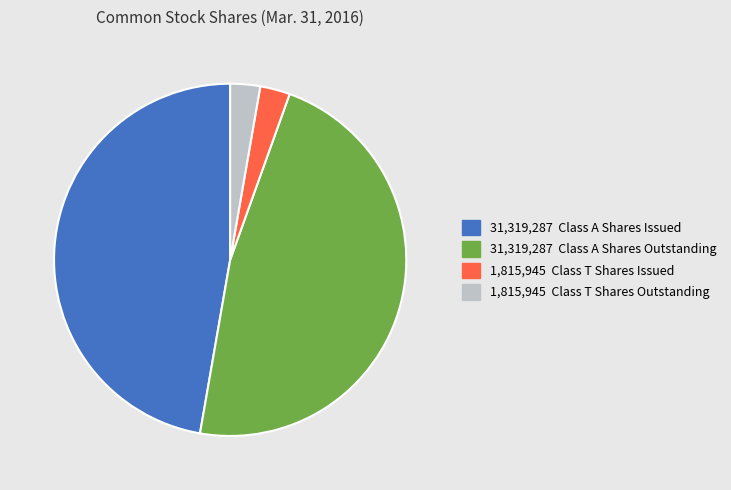

How many slices are in this pie chart?

4